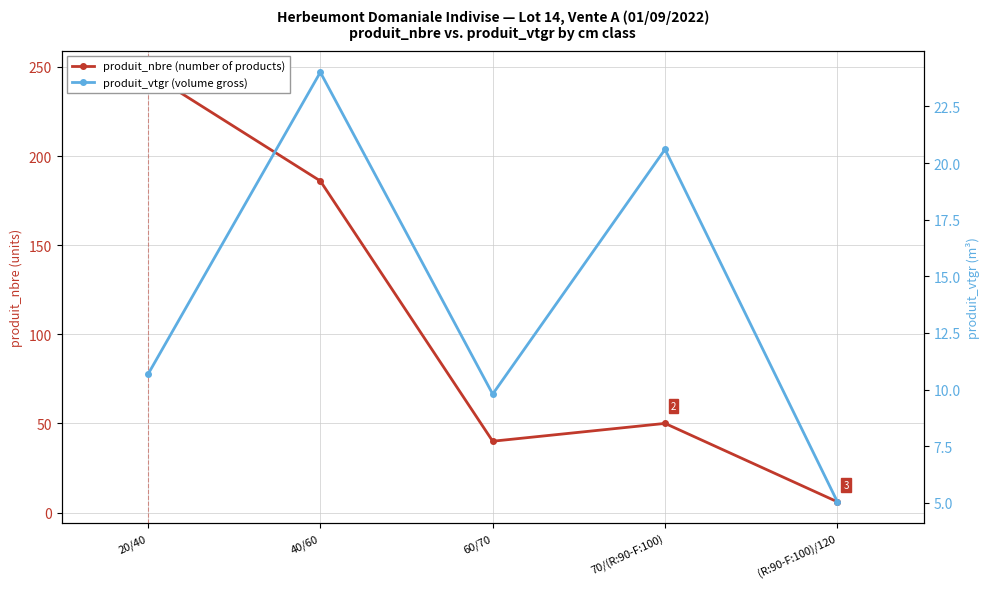

What is the value of the produit_nbre (number of products) point at the 2nd from the left?

186.0